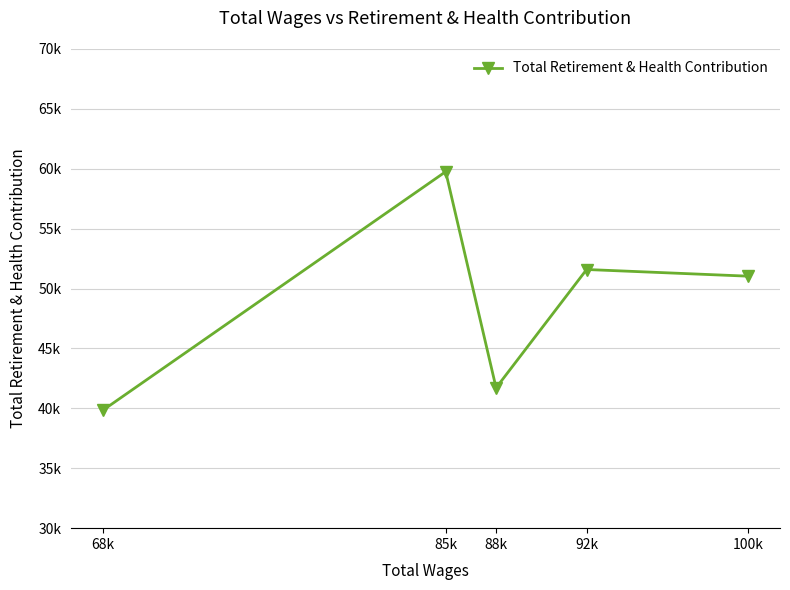

Does the chart have visible grid lines?

Yes